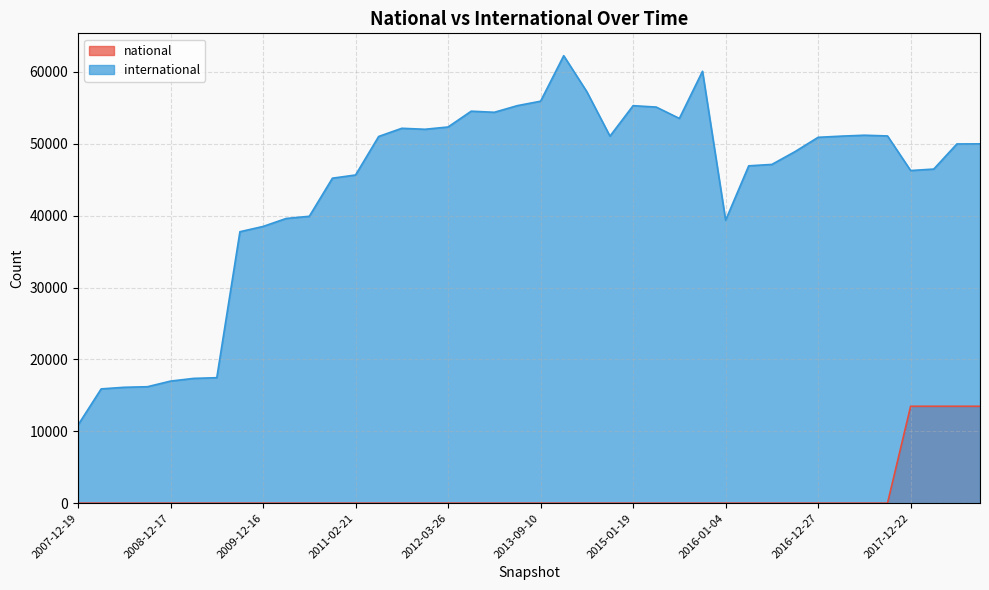

What is the total value across all series at 2011-09-05?

52152